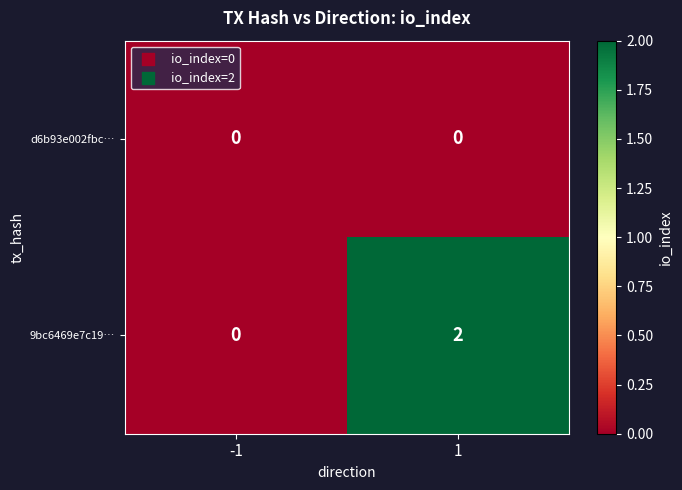

Which series changed the most between -1 and 1?

9bc6469e7c19…